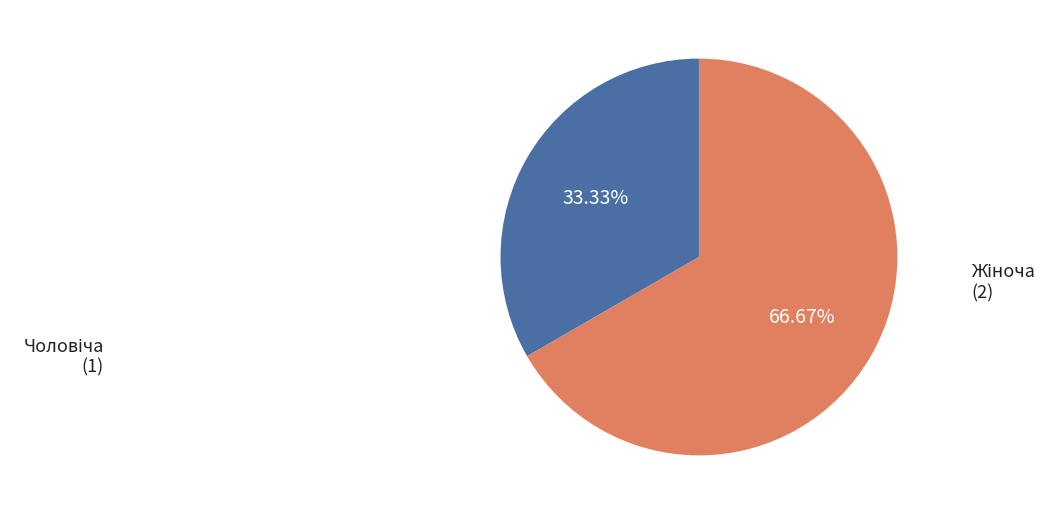

Is there a majority slice in this chart?

Yes